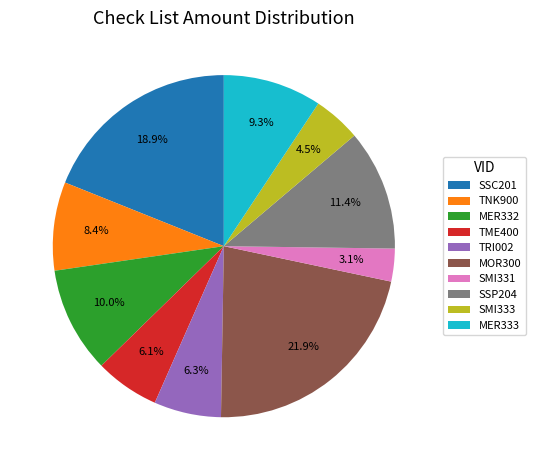

Is it true that SMI331 is 14% of the pie?

False